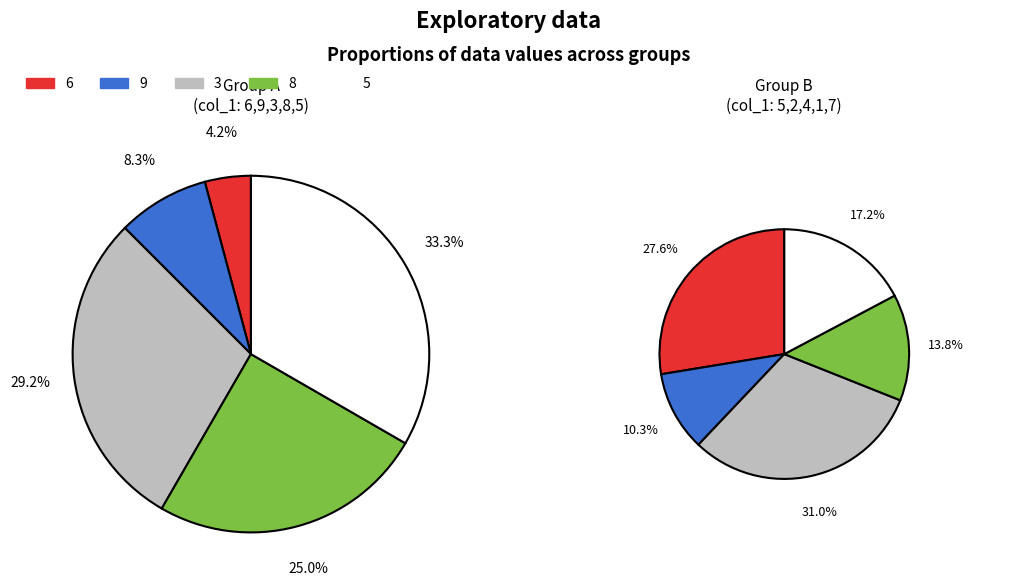

What is the smallest slice in the pie chart?

1